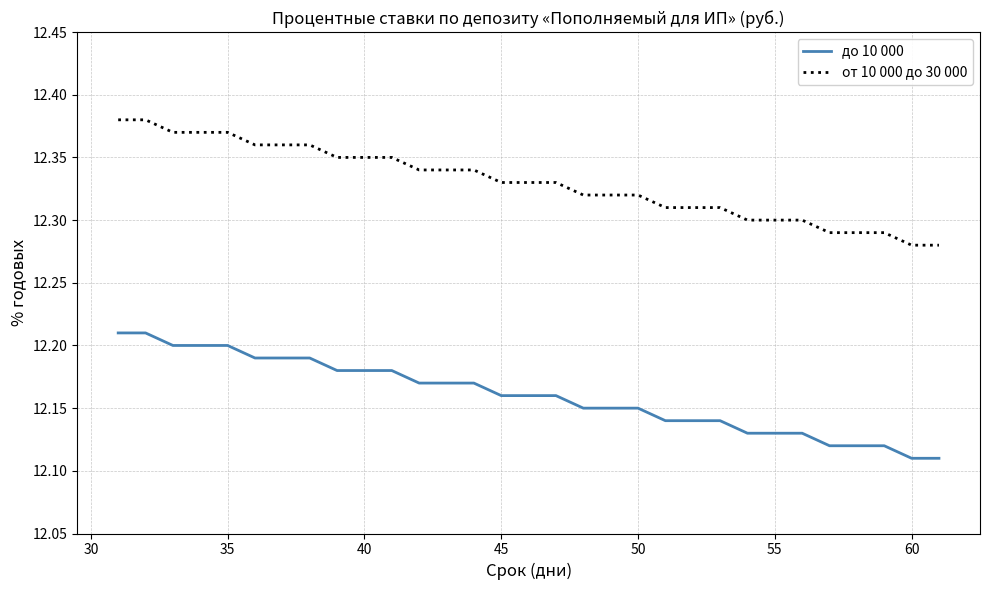

True or false: до 10 000 and от 10 000 до 30 000 cross at least once.

False